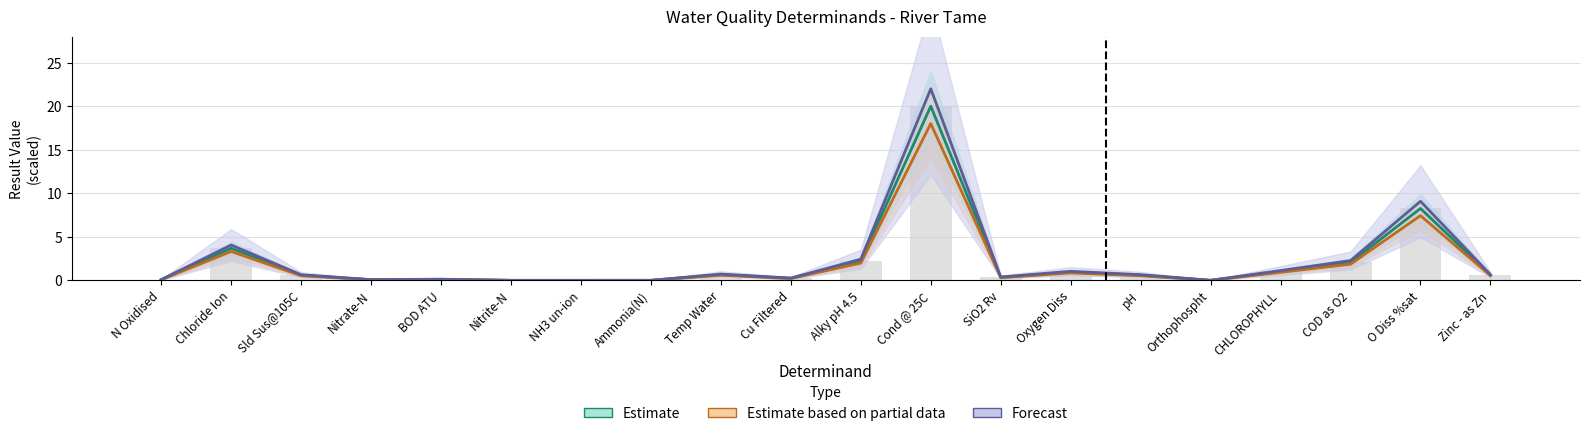

What is the difference between the Estimate based on partial data values at CHLOROPHYLL and COD as O2?

0.9